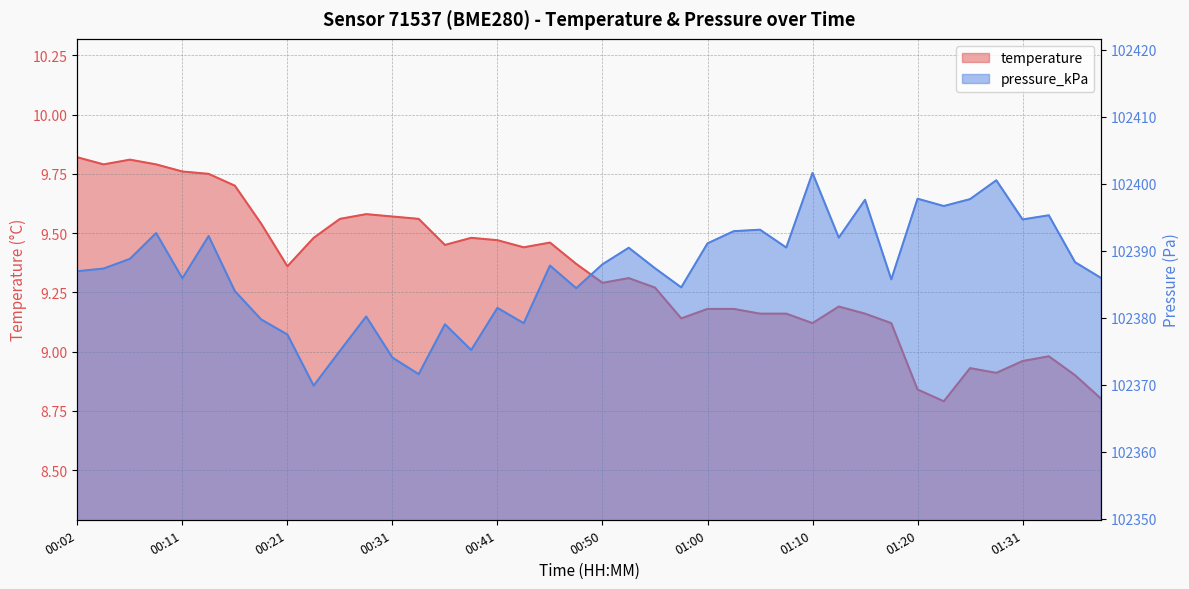

Where does the temperature series first go above 9?

00:02